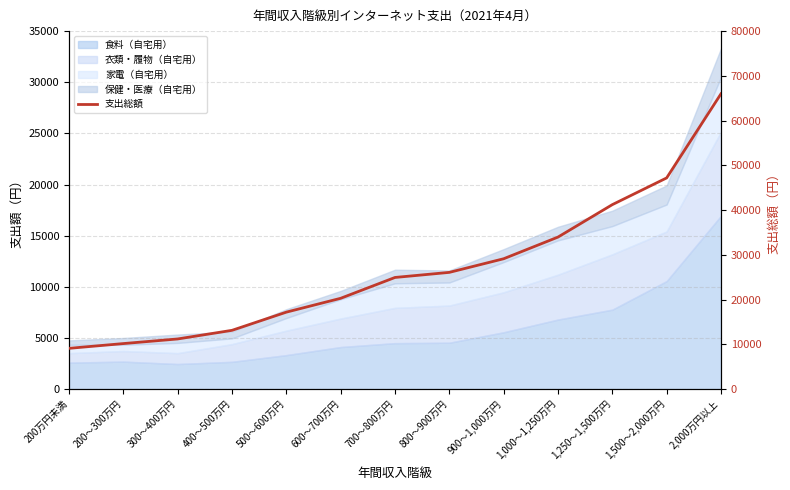

How many lines are shown in the chart?

1